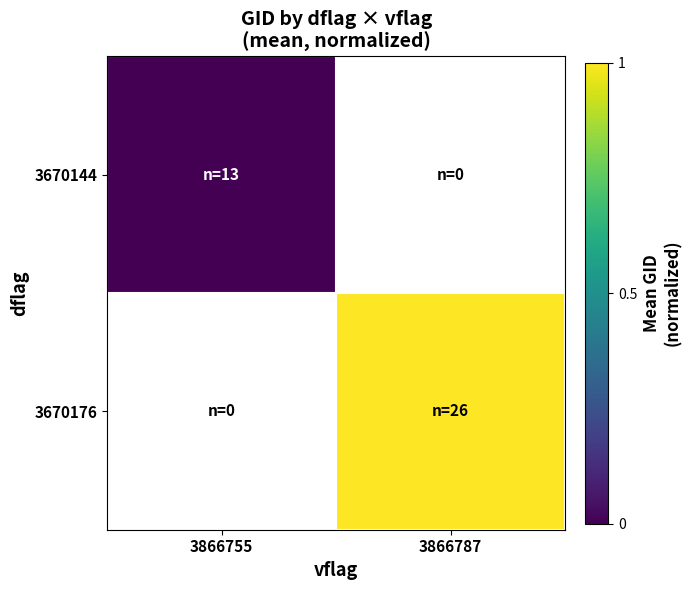

At how many categories does at least one series exceed 0?

1